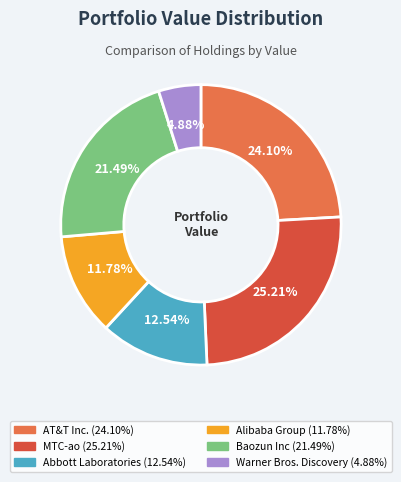

Is МТС-ао the majority of the pie?

No